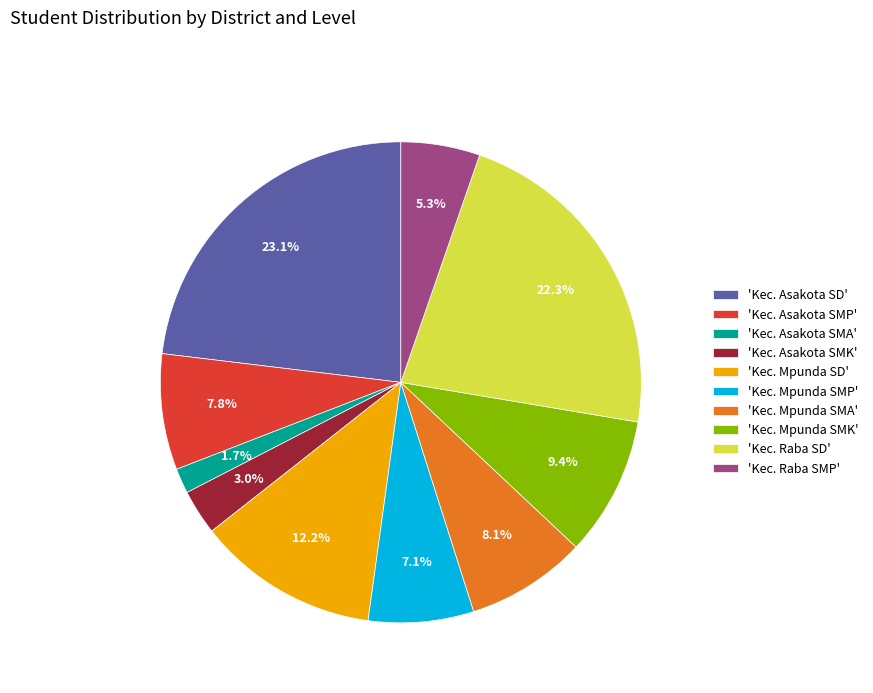

To the nearest percent, what is the difference between the largest and smallest slice percentages?

21%